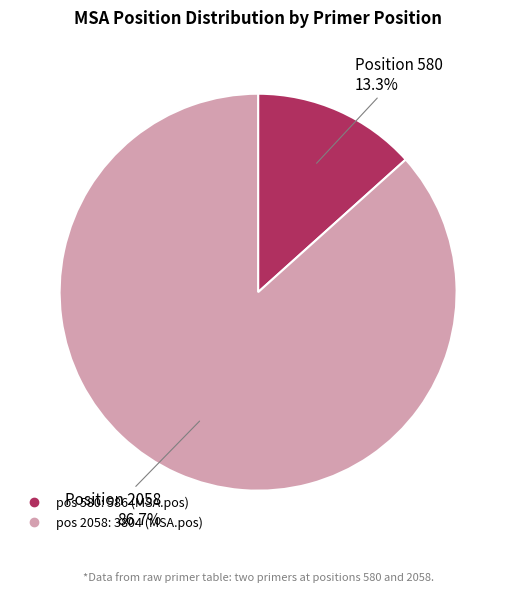

Is there any slice that represents more than half of the pie?

Yes